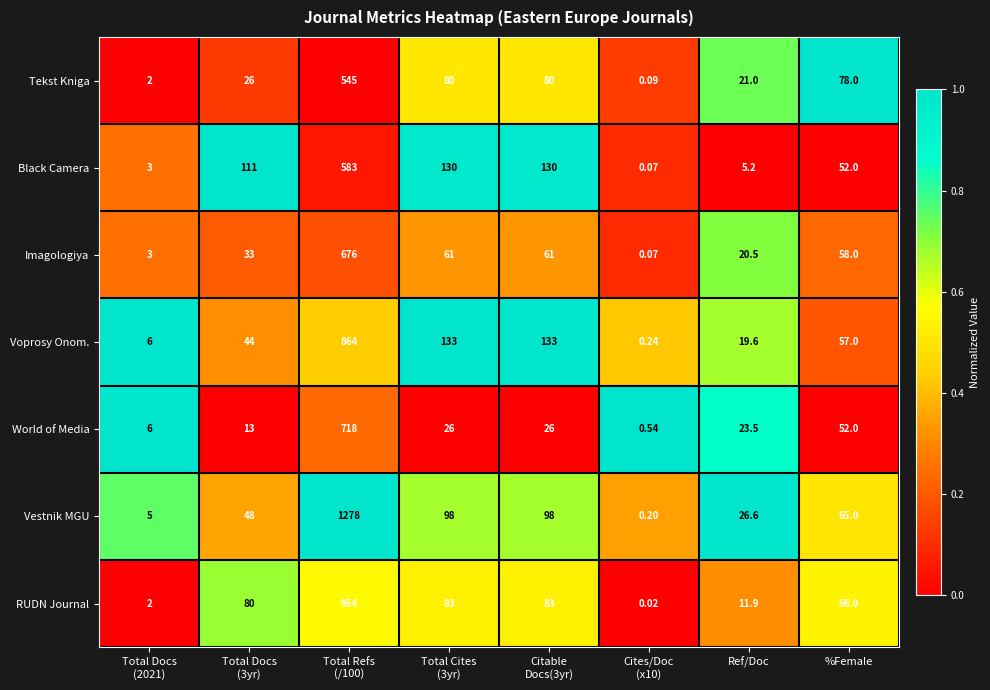

Which series has the largest range (max minus min)?

Vestnik MGU